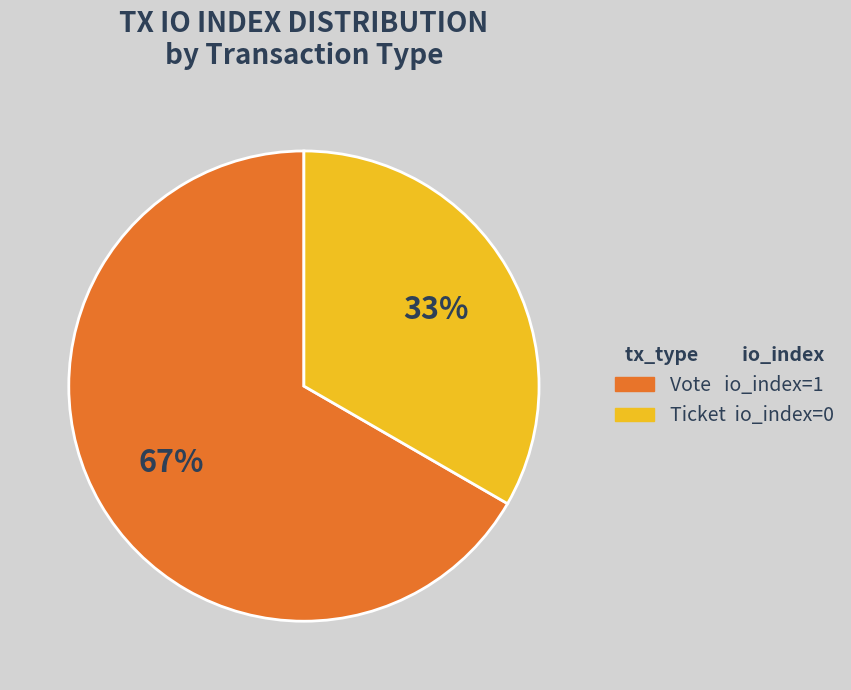

Is there a majority slice in this chart?

Yes